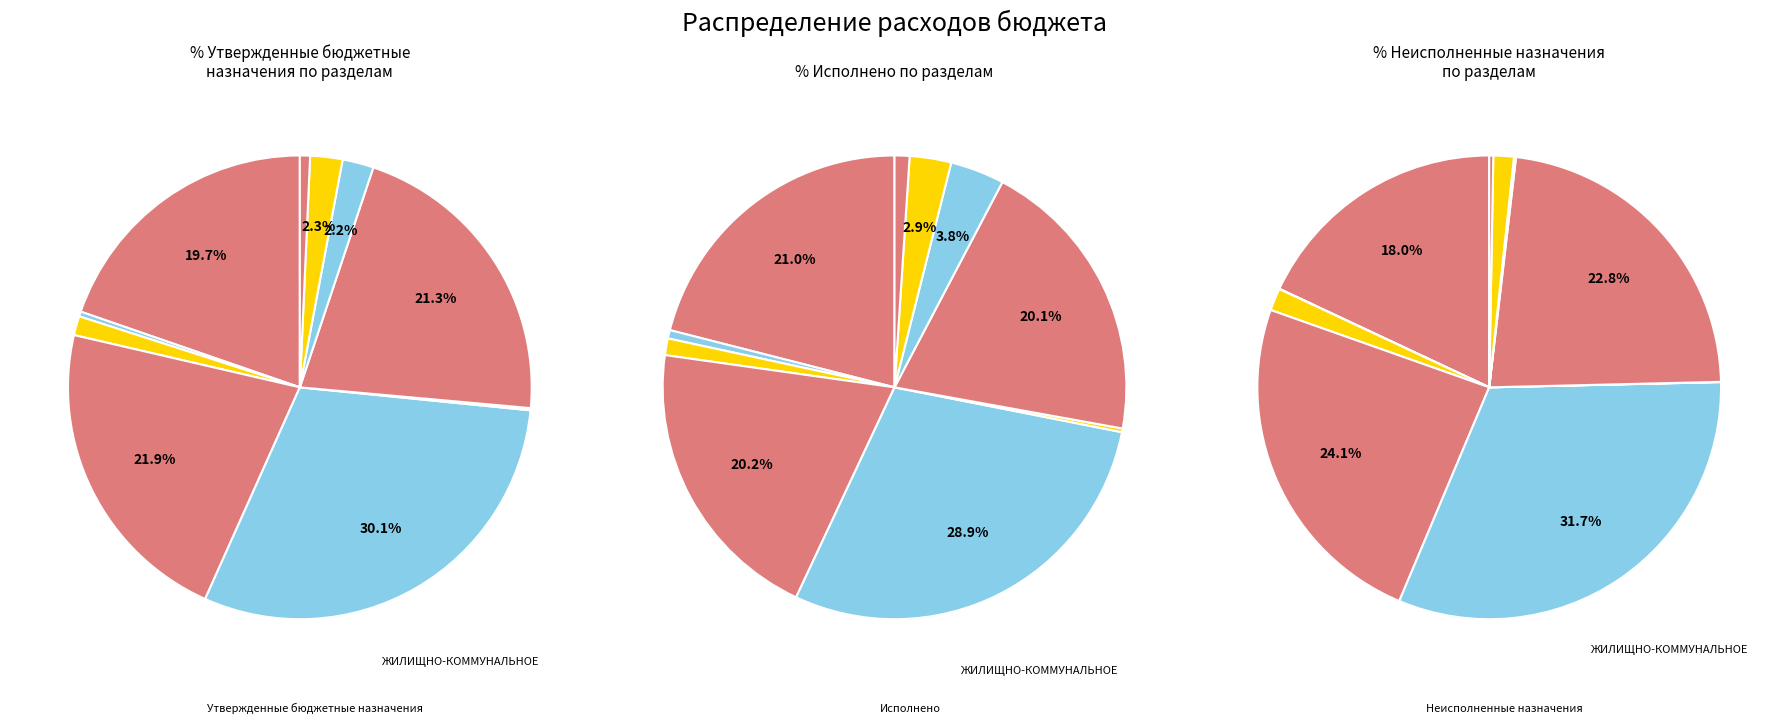

To the nearest percent, what portion does ЖИЛИЩНО-КОММУНАЛЬНОЕ ХОЗЯЙСТВО represent?

29%